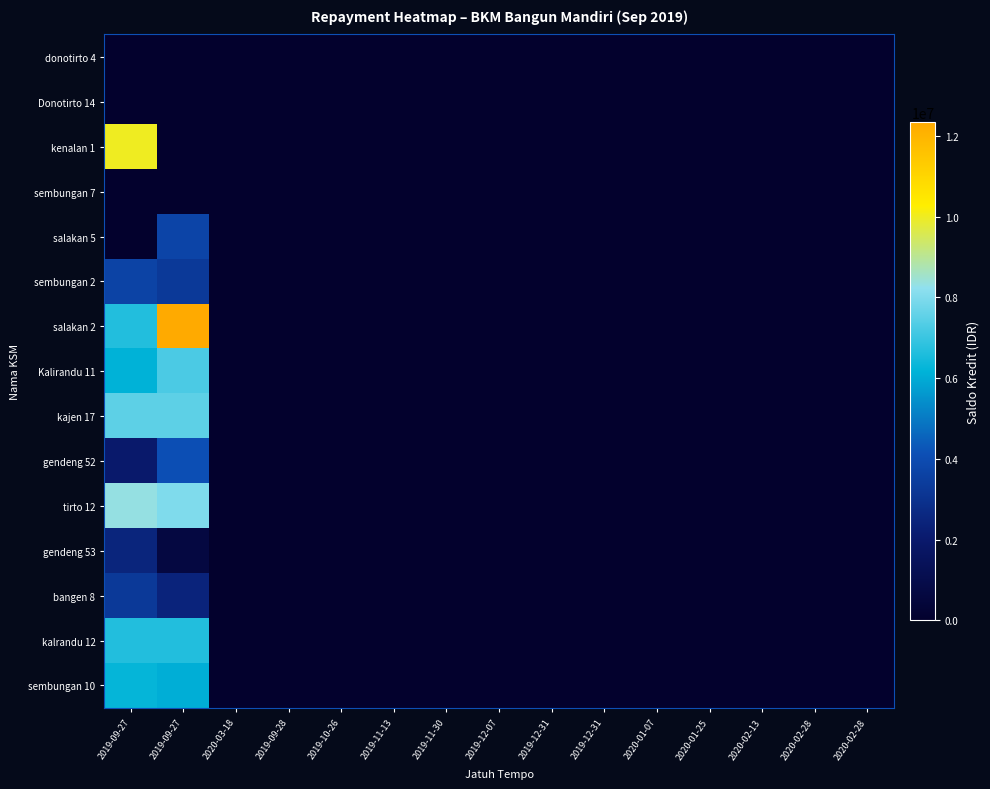

Reading left to right, transcribe all the data shown in this chart.

donotirto 4: 2019-09-27=0	2019-09-27=0	2020-03-18=0	2019-09-28=0	2019-10-26=0	2019-11-13=0	2019-11-30=0	2019-12-07=0	2019-12-31=0	2019-12-31=0	2020-01-07=0	2020-01-25=0	2020-02-13=0	2020-02-28=0	2020-02-28=0
Donotirto 14: 2019-09-27=0	2019-09-27=0	2020-03-18=0	2019-09-28=0	2019-10-26=0	2019-11-13=0	2019-11-30=0	2019-12-07=0	2019-12-31=0	2019-12-31=0	2020-01-07=0	2020-01-25=0	2020-02-13=0	2020-02-28=0	2020-02-28=0
kenalan 1: 2019-09-27=9996000	2019-09-27=0	2020-03-18=0	2019-09-28=0	2019-10-26=0	2019-11-13=0	2019-11-30=0	2019-12-07=0	2019-12-31=0	2019-12-31=0	2020-01-07=0	2020-01-25=0	2020-02-13=0	2020-02-28=0	2020-02-28=0
sembungan 7: 2019-09-27=0	2019-09-27=0	2020-03-18=0	2019-09-28=0	2019-10-26=0	2019-11-13=0	2019-11-30=0	2019-12-07=0	2019-12-31=0	2019-12-31=0	2020-01-07=0	2020-01-25=0	2020-02-13=0	2020-02-28=0	2020-02-28=0
salakan 5: 2019-09-27=0	2019-09-27=3735000	2020-03-18=0	2019-09-28=0	2019-10-26=0	2019-11-13=0	2019-11-30=0	2019-12-07=0	2019-12-31=0	2019-12-31=0	2020-01-07=0	2020-01-25=0	2020-02-13=0	2020-02-28=0	2020-02-28=0
sembungan 2: 2019-09-27=3668000	2019-09-27=3300000	2020-03-18=0	2019-09-28=0	2019-10-26=0	2019-11-13=0	2019-11-30=0	2019-12-07=0	2019-12-31=0	2019-12-31=0	2020-01-07=0	2020-01-25=0	2020-02-13=0	2020-02-28=0	2020-02-28=0
salakan 2: 2019-09-27=6668000	2019-09-27=12345000	2020-03-18=0	2019-09-28=0	2019-10-26=0	2019-11-13=0	2019-11-30=0	2019-12-07=0	2019-12-31=0	2019-12-31=0	2020-01-07=0	2020-01-25=0	2020-02-13=0	2020-02-28=0	2020-02-28=0
Kalirandu 11: 2019-09-27=6129000	2019-09-27=7235000	2020-03-18=0	2019-09-28=0	2019-10-26=0	2019-11-13=0	2019-11-30=0	2019-12-07=0	2019-12-31=0	2019-12-31=0	2020-01-07=0	2020-01-25=0	2020-02-13=0	2020-02-28=0	2020-02-28=0
kajen 17: 2019-09-27=7500000	2019-09-27=7500000	2020-03-18=0	2019-09-28=0	2019-10-26=0	2019-11-13=0	2019-11-30=0	2019-12-07=0	2019-12-31=0	2019-12-31=0	2020-01-07=0	2020-01-25=0	2020-02-13=0	2020-02-28=0	2020-02-28=0
gendeng 52: 2019-09-27=2001000	2019-09-27=4105000	2020-03-18=0	2019-09-28=0	2019-10-26=0	2019-11-13=0	2019-11-30=0	2019-12-07=0	2019-12-31=0	2019-12-31=0	2020-01-07=0	2020-01-25=0	2020-02-13=0	2020-02-28=0	2020-02-28=0
tirto 12: 2019-09-27=8336000	2019-09-27=8000000	2020-03-18=0	2019-09-28=0	2019-10-26=0	2019-11-13=0	2019-11-30=0	2019-12-07=0	2019-12-31=0	2019-12-31=0	2020-01-07=0	2020-01-25=0	2020-02-13=0	2020-02-28=0	2020-02-28=0
gendeng 53: 2019-09-27=2503000	2019-09-27=664000	2020-03-18=0	2019-09-28=0	2019-10-26=0	2019-11-13=0	2019-11-30=0	2019-12-07=0	2019-12-31=0	2019-12-31=0	2020-01-07=0	2020-01-25=0	2020-02-13=0	2020-02-28=0	2020-02-28=0
bangen 8: 2019-09-27=3298000	2019-09-27=2450000	2020-03-18=0	2019-09-28=0	2019-10-26=0	2019-11-13=0	2019-11-30=0	2019-12-07=0	2019-12-31=0	2019-12-31=0	2020-01-07=0	2020-01-25=0	2020-02-13=0	2020-02-28=0	2020-02-28=0
kalrandu 12: 2019-09-27=6667500	2019-09-27=6665500	2020-03-18=0	2019-09-28=0	2019-10-26=0	2019-11-13=0	2019-11-30=0	2019-12-07=0	2019-12-31=0	2019-12-31=0	2020-01-07=0	2020-01-25=0	2020-02-13=0	2020-02-28=0	2020-02-28=0
sembungan 10: 2019-09-27=6250000	2019-09-27=6075000	2020-03-18=0	2019-09-28=0	2019-10-26=0	2019-11-13=0	2019-11-30=0	2019-12-07=0	2019-12-31=0	2019-12-31=0	2020-01-07=0	2020-01-25=0	2020-02-13=0	2020-02-28=0	2020-02-28=0